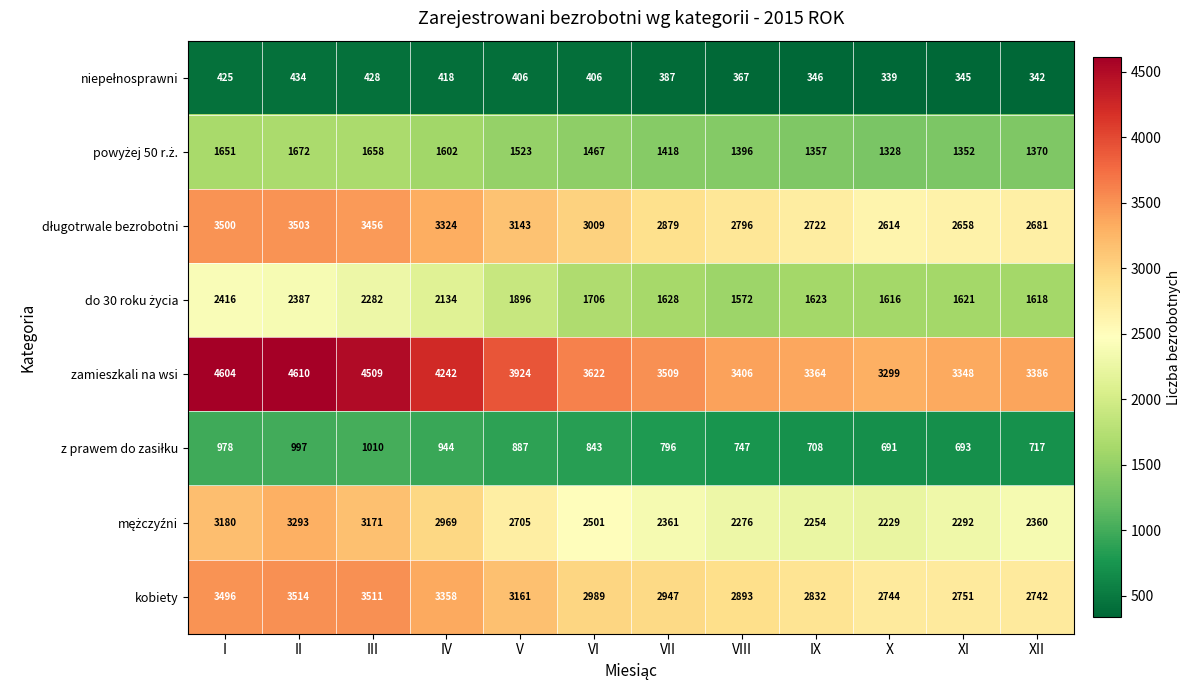

At which label does kobiety first exceed 2989?

I